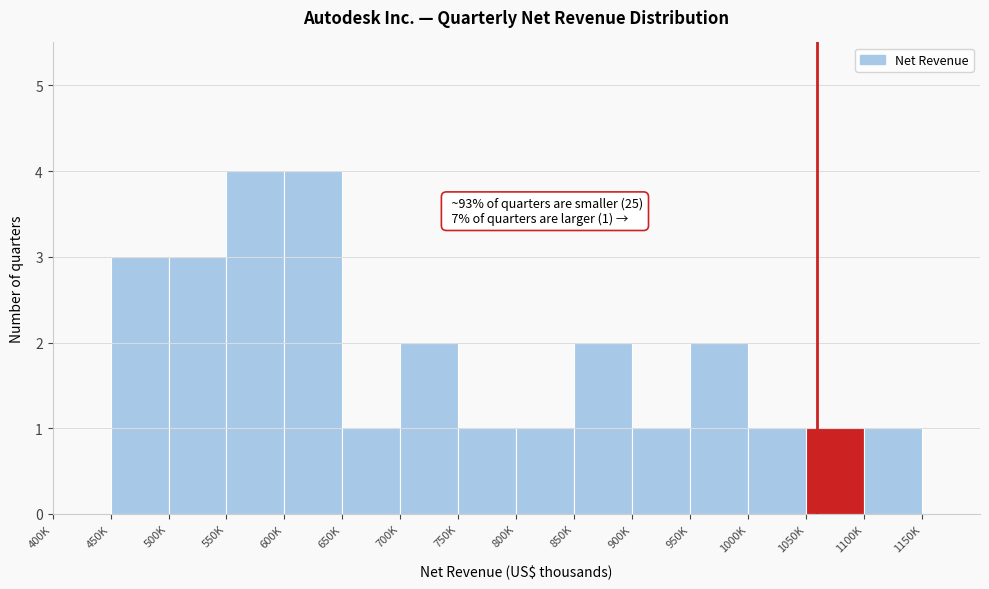

Reading left to right, what are all the values shown in this chart?

400K=0	450K=3	500K=3	550K=4	600K=4	650K=1	700K=2	750K=1	800K=1	850K=2	900K=1	950K=2	1000K=1	1050K=1	1100K=1	1150K=0